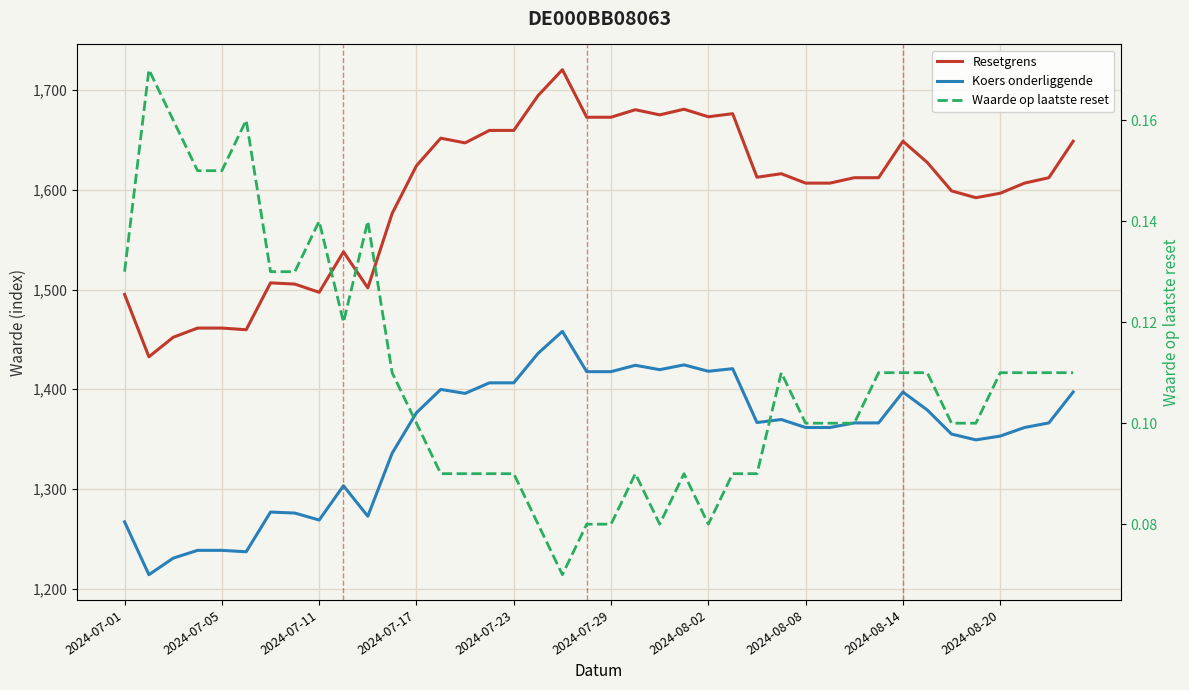

How many data points in Koers onderliggende are less than 1366?

18